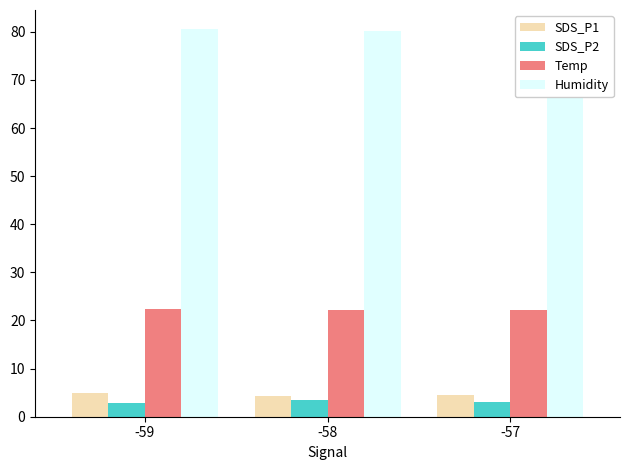

Which series has the largest total across all categories?

Humidity